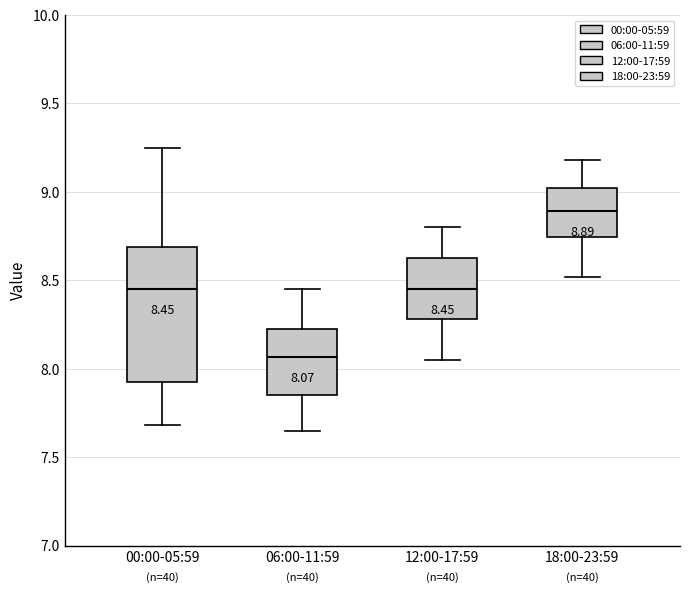

Which box's median line is the lowest?

06:00-11:59